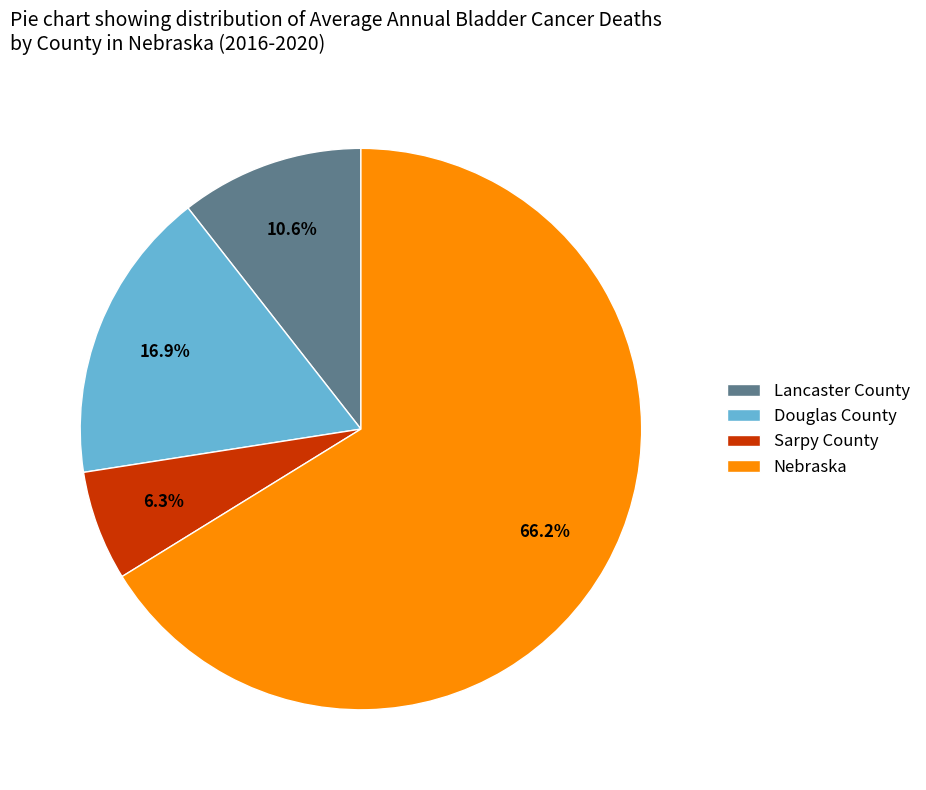

The Sarpy County slice represents 6% of the pie. True or false?

True